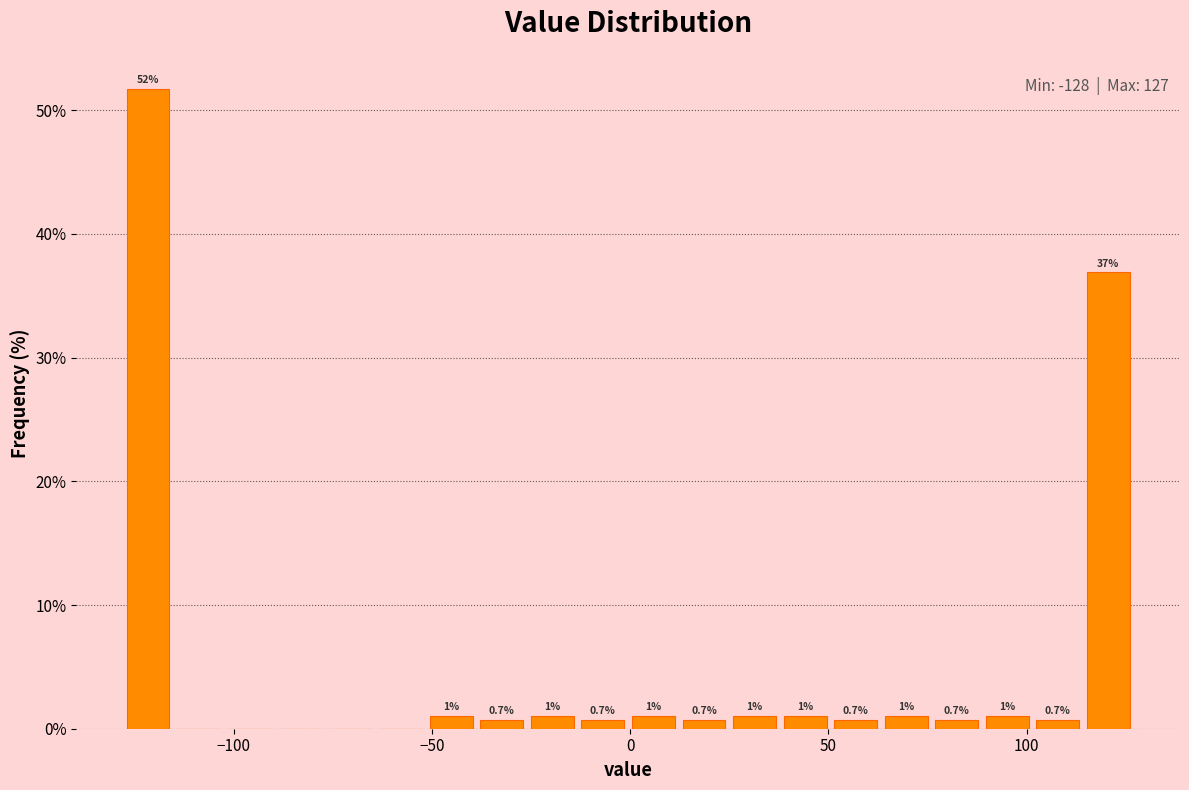

Around what value on the x-axis is the tallest bar? Give the approximate position of its centre, as read against the axis.

-120